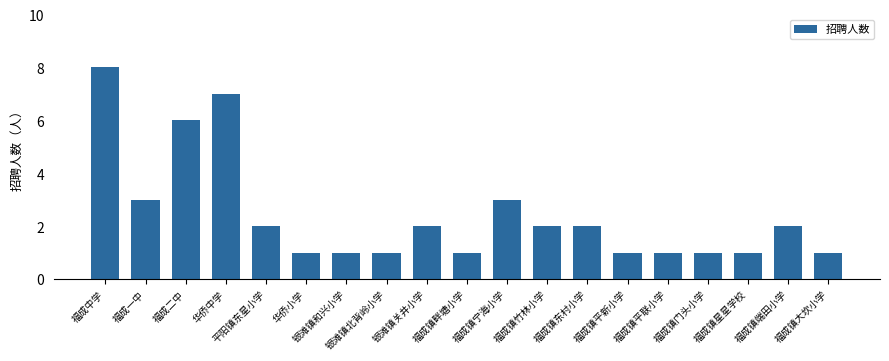

What is the maximum value shown in the chart?

8